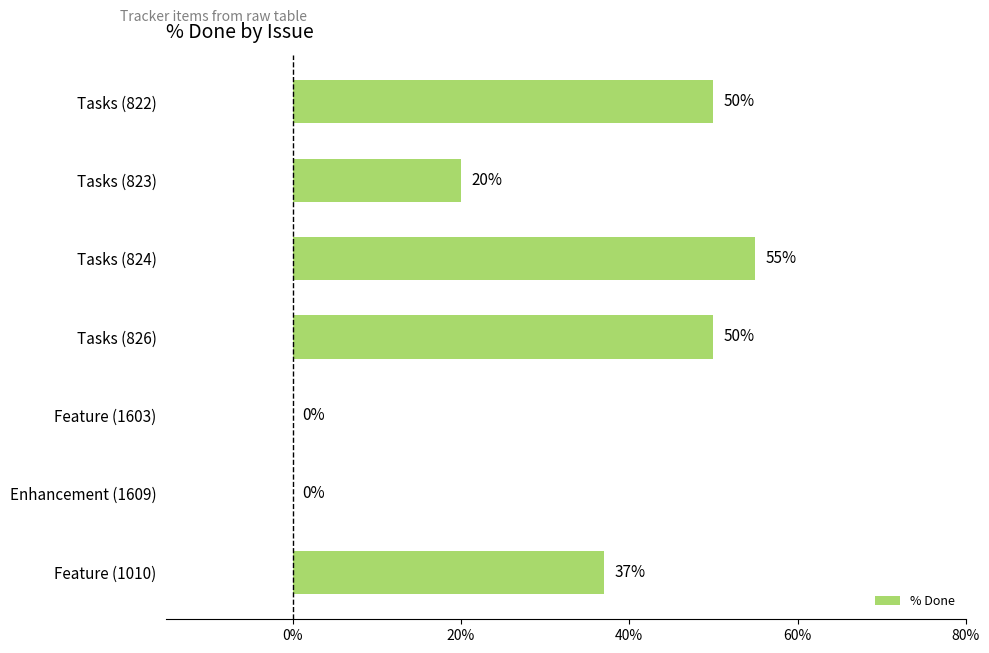

Where is the data nearest to the value 27?

Tasks (823)